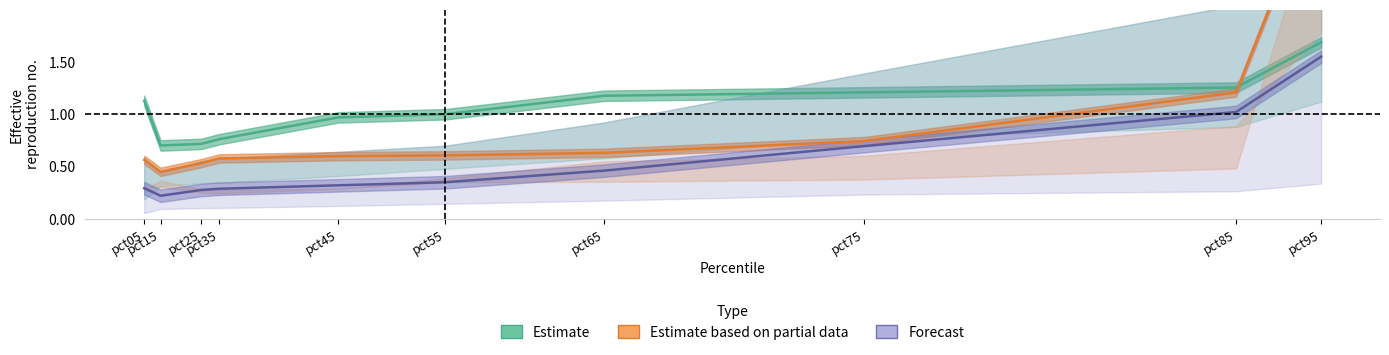

True or false: Forecast and Estimate cross at least once.

False